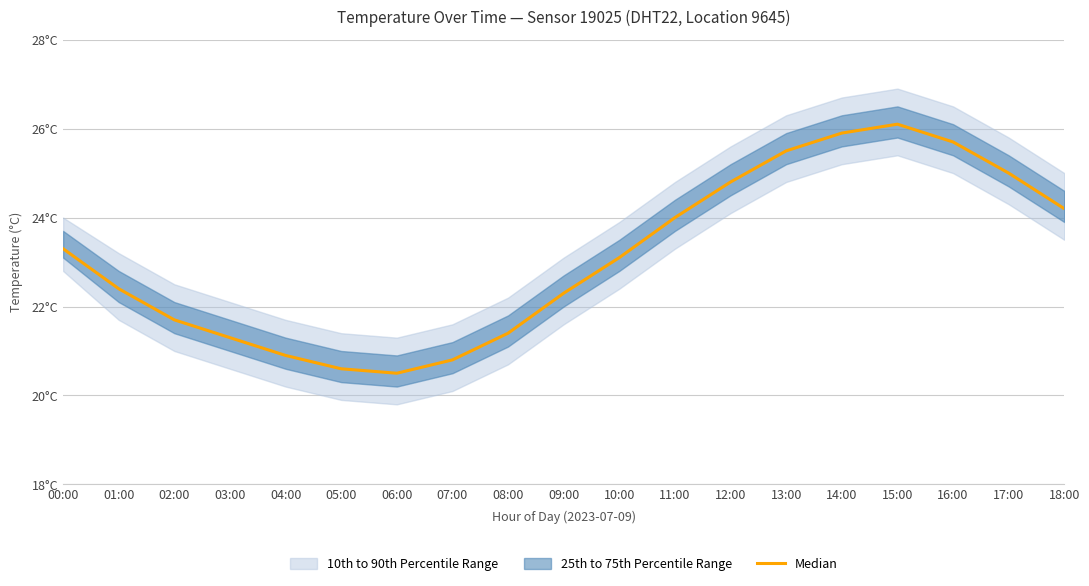

Is it true that the value at 12:00 is 24.8?

True